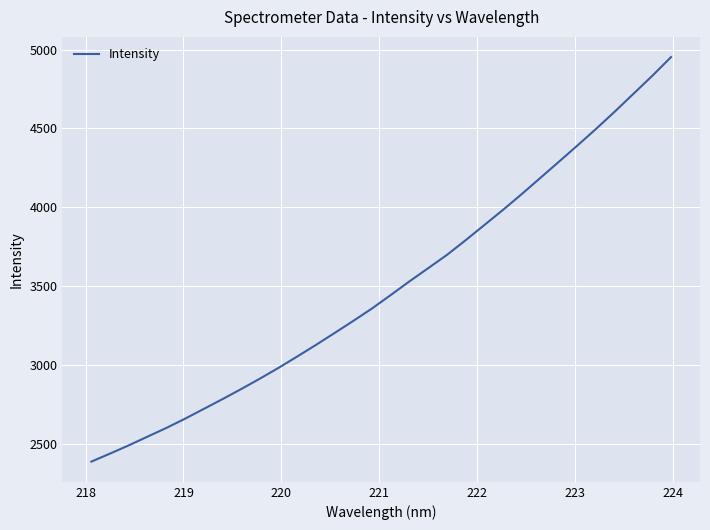

How many lines are shown in the chart?

1